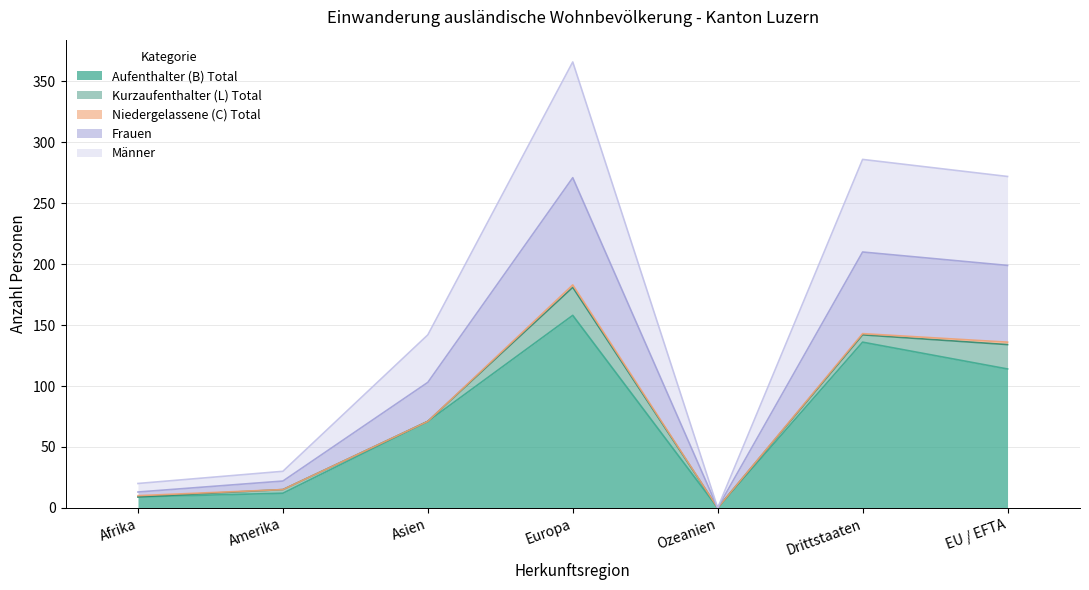

At which label does Aufenthalter (B) Total reach its peak?

Europa